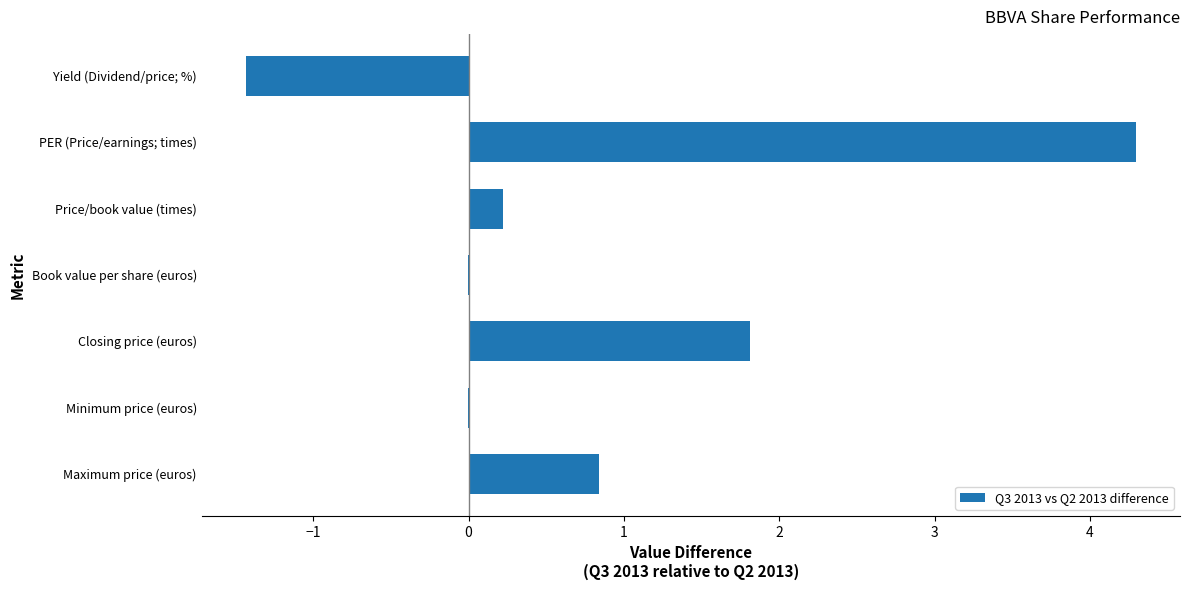

Read the value at Maximum price (euros).

0.8